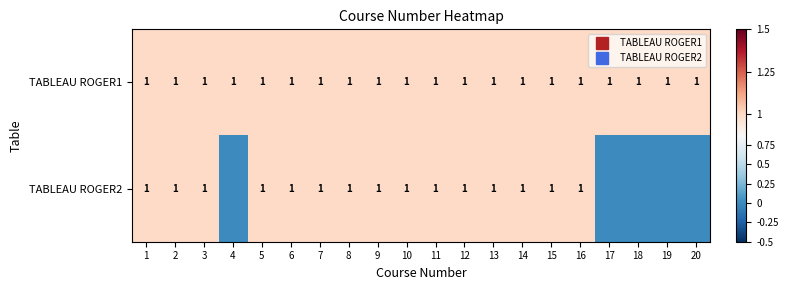

Count the number of categories in the chart.

20